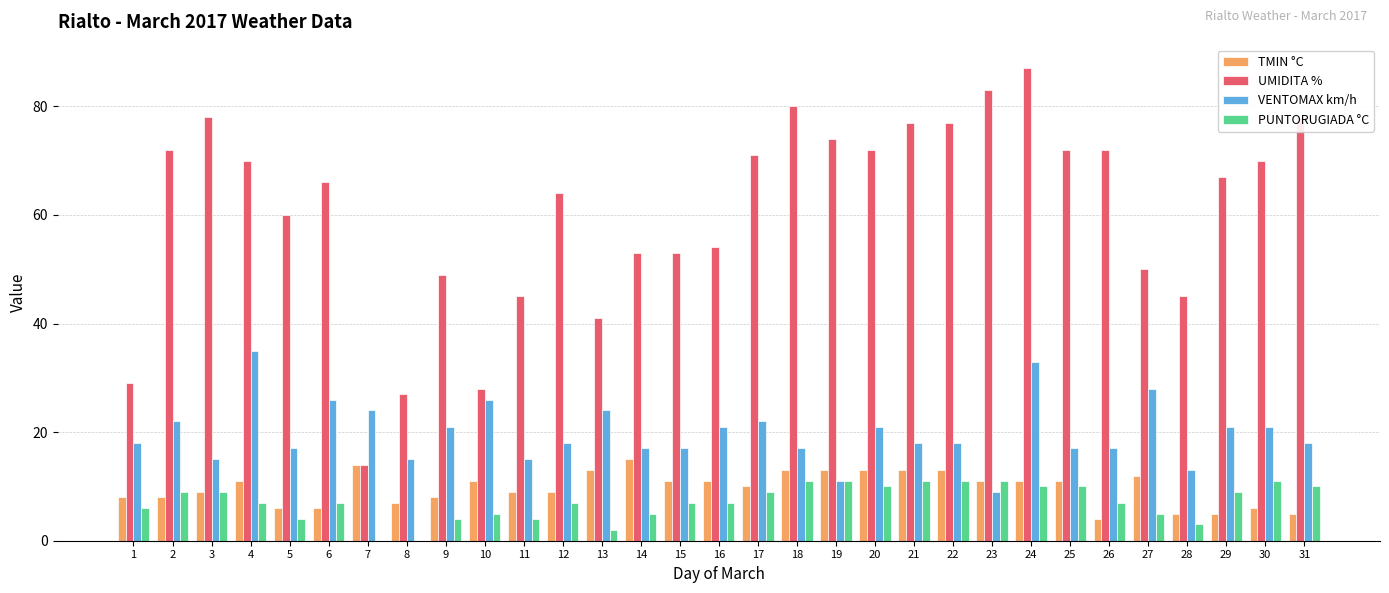

Is it true that TMIN °C equals 8 at 9?

True